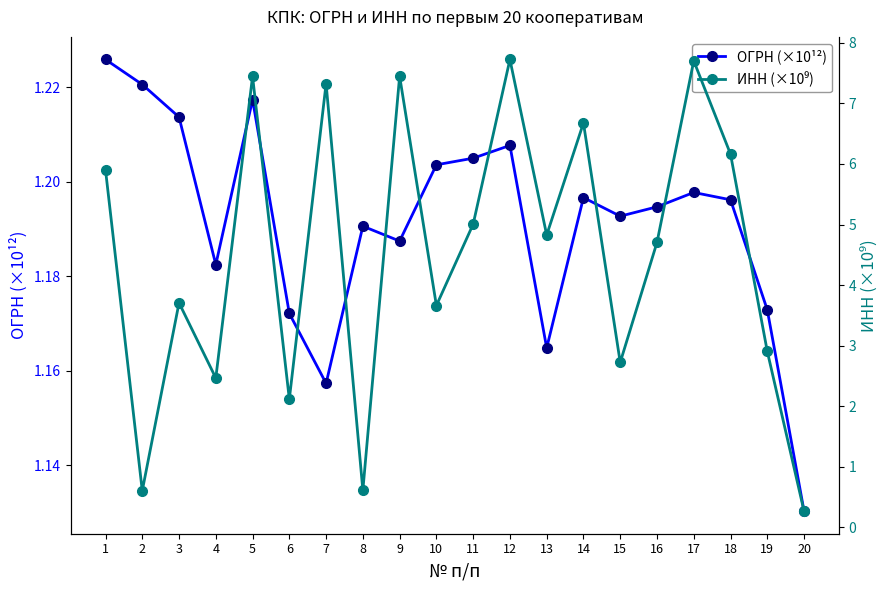

Which category has the highest value in the ОГРН (×10¹²) series?

1